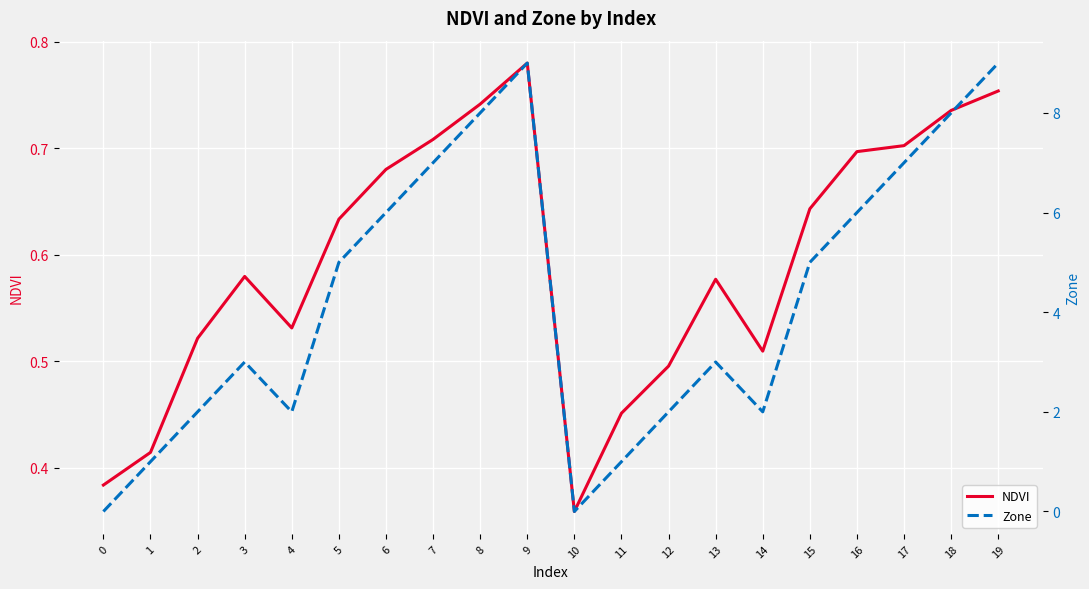

At 9, list the series in order from smallest to largest.

NDVI, Zone